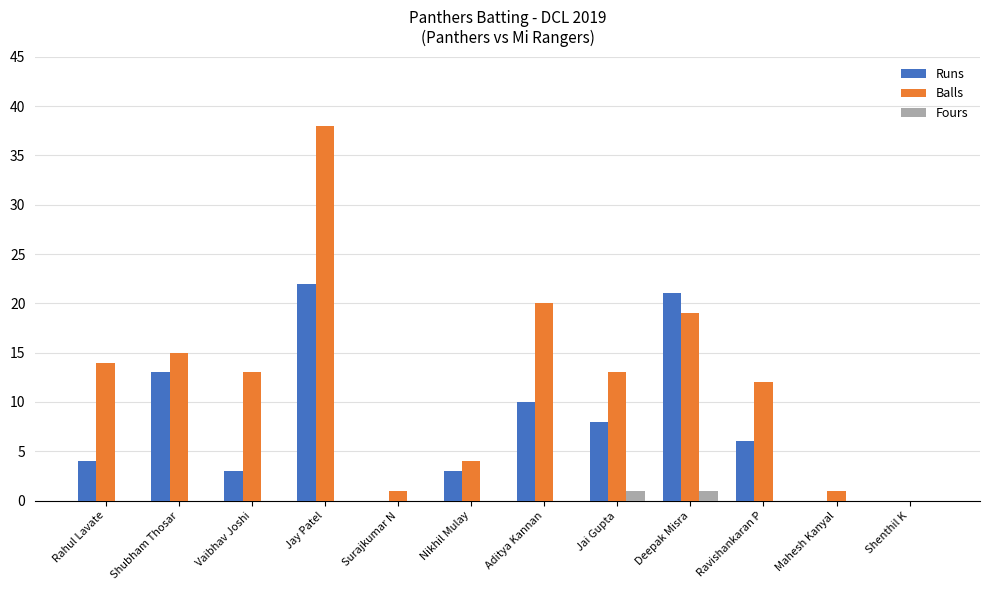

What is the sum of all Runs values?

90